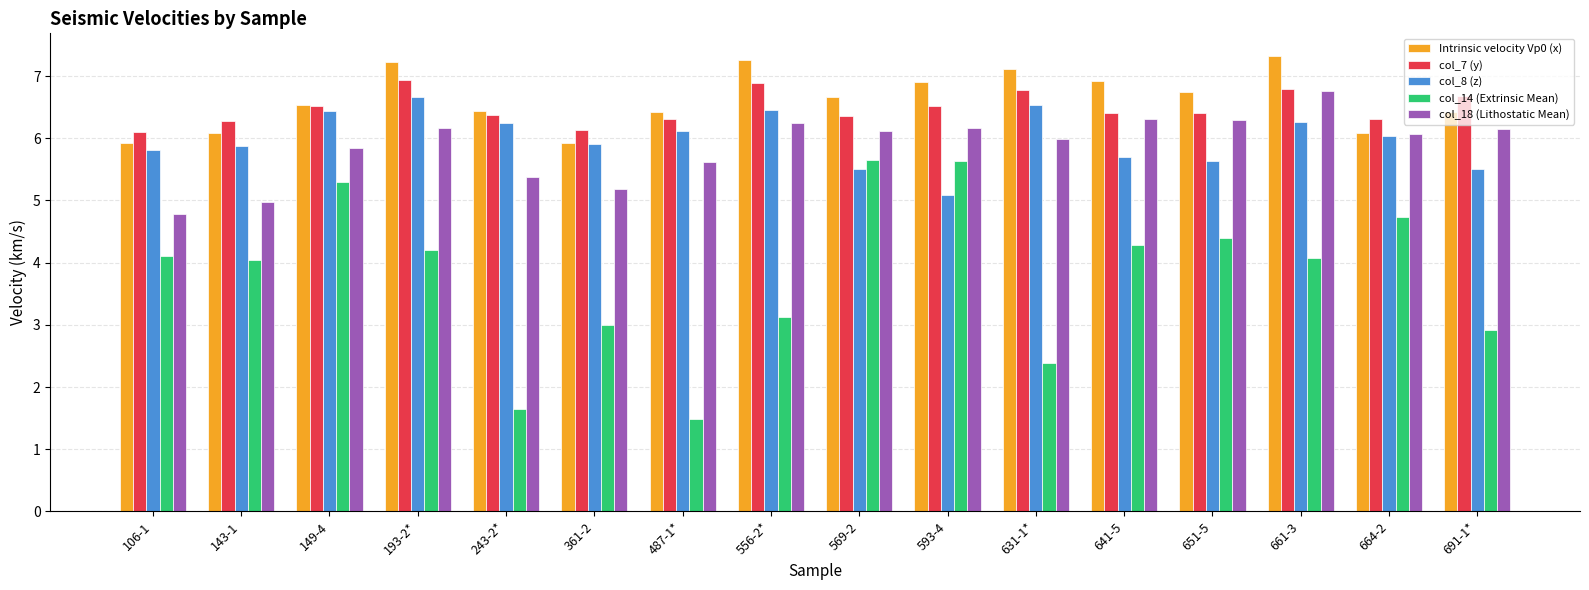

Which series has the largest range (max minus min)?

col_14 (Extrinsic Mean)